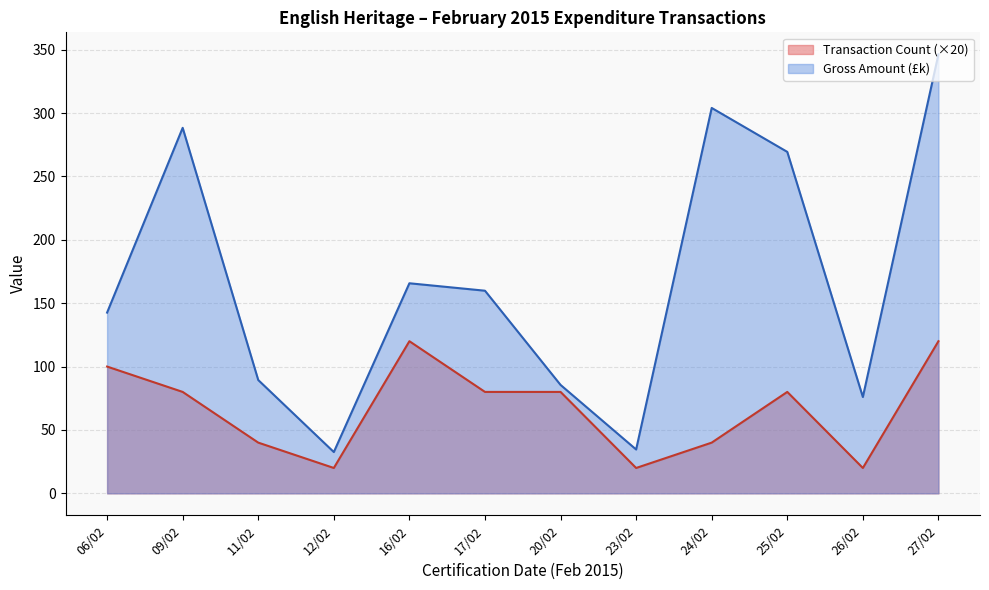

What position from the right is 06/02?

12